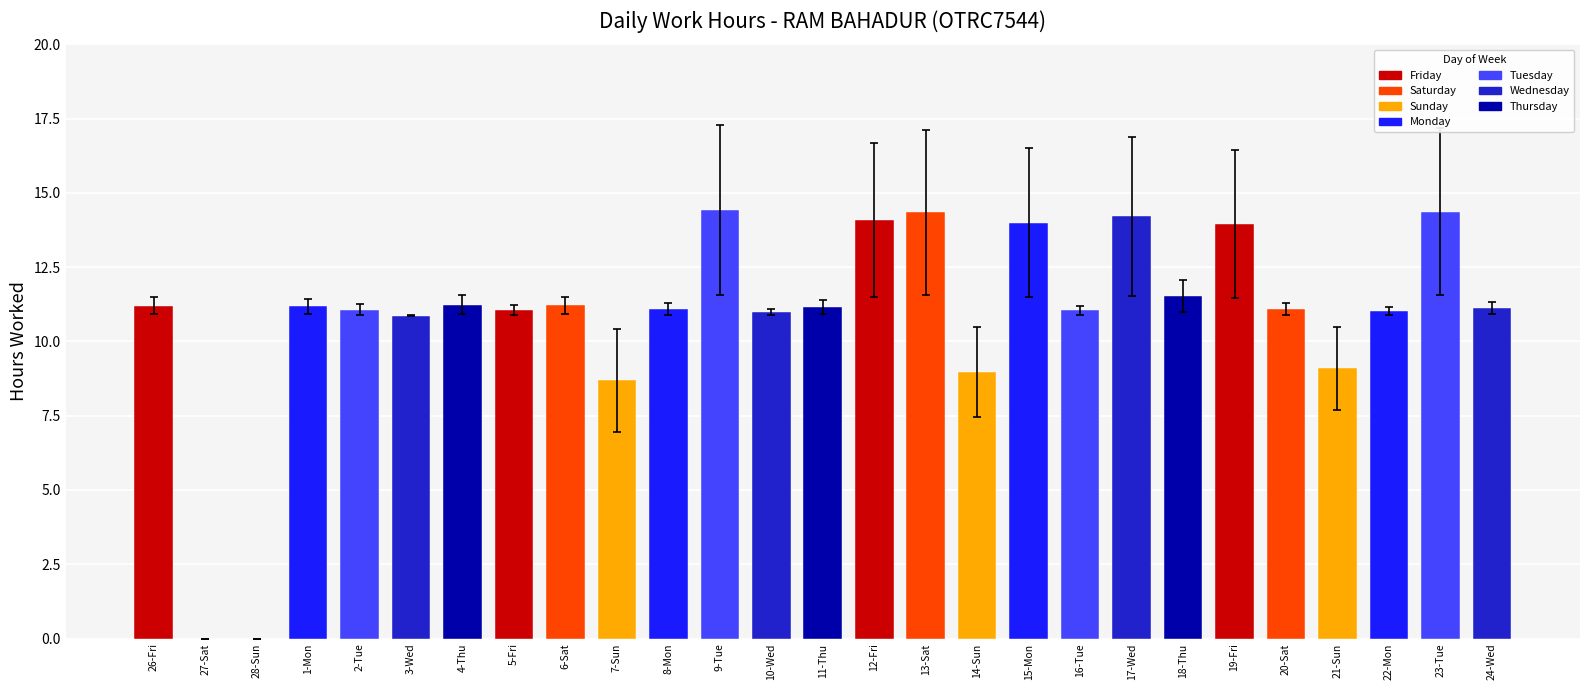

Does the chart contain stacked bars?

No